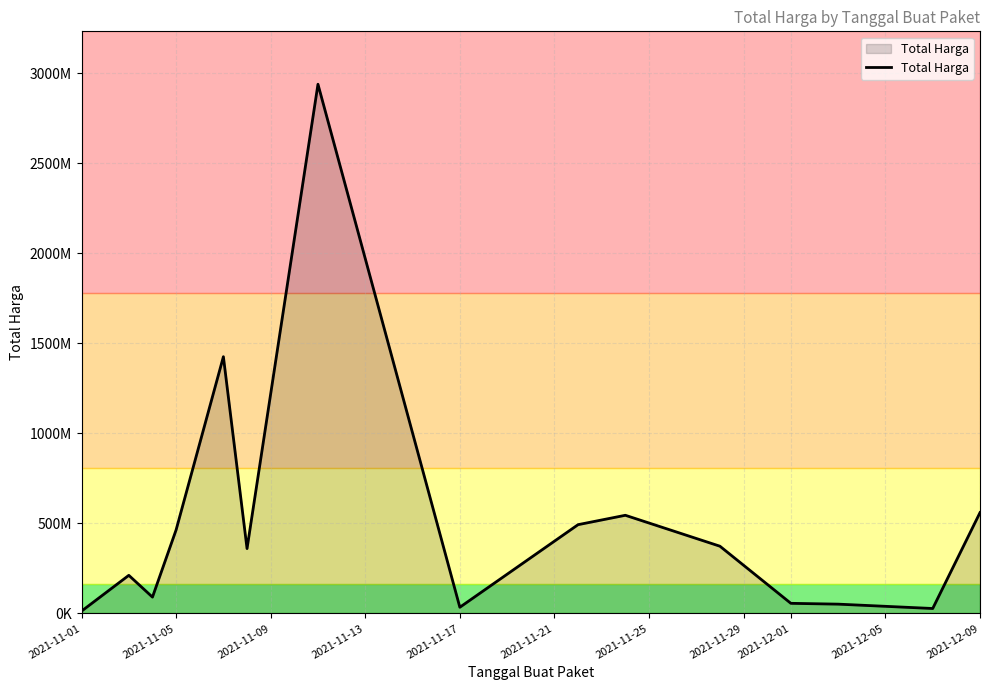

Does the chart display data point markers on the line(s)?

No